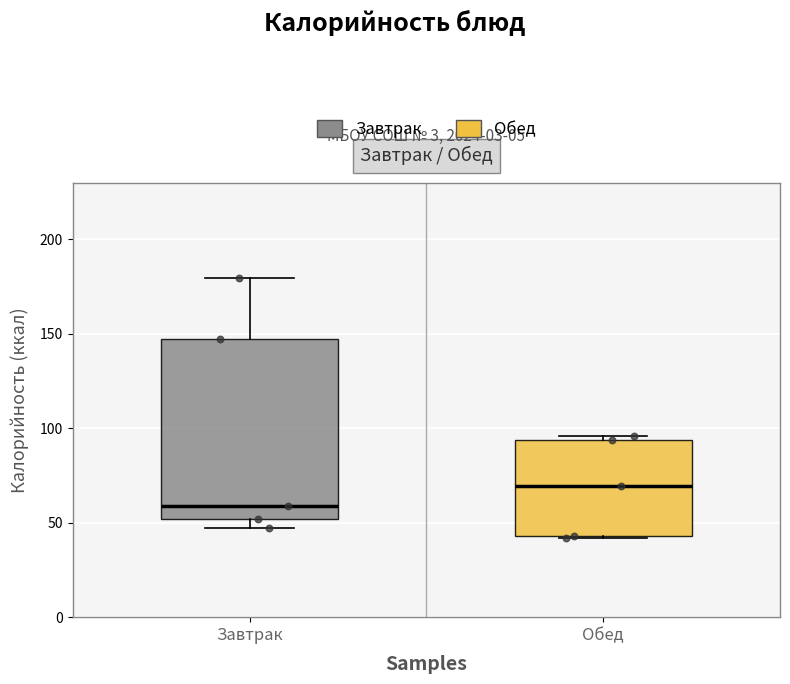

Where does the lower whisker of the box for Завтрак end on the y-axis? The values are not printed on the chart, so give them approximately, as read against the axis.

45